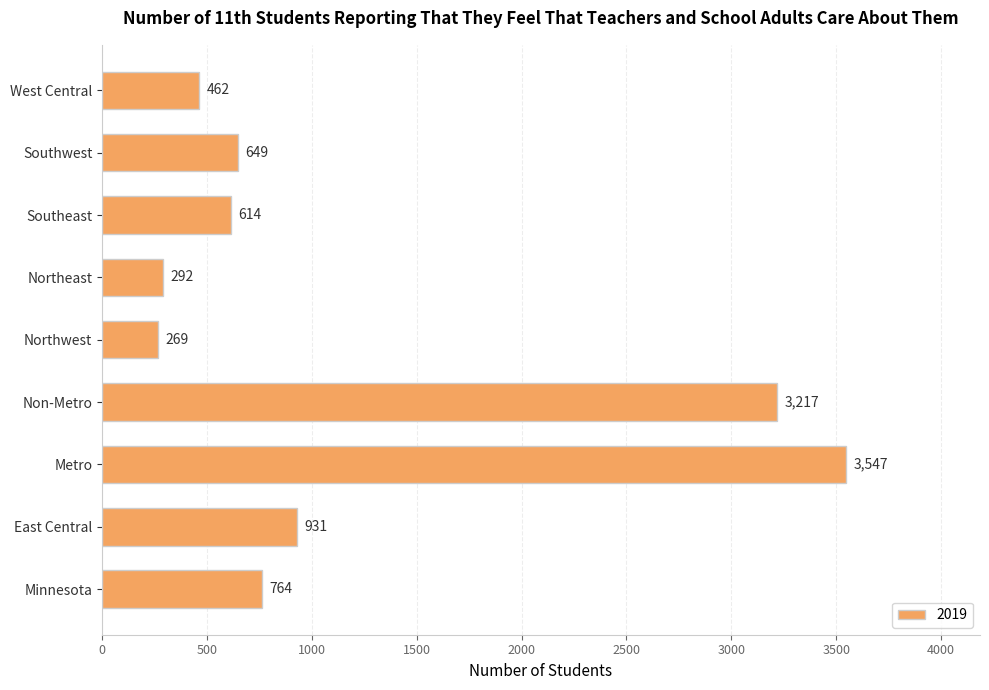

The value at Northwest is 95. True or false?

False